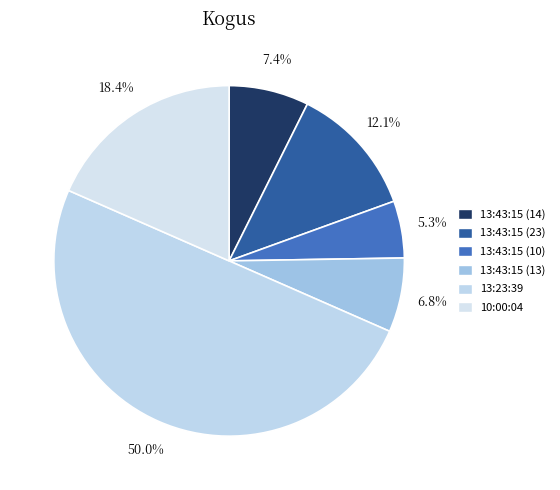

Is there a majority slice in this chart?

No